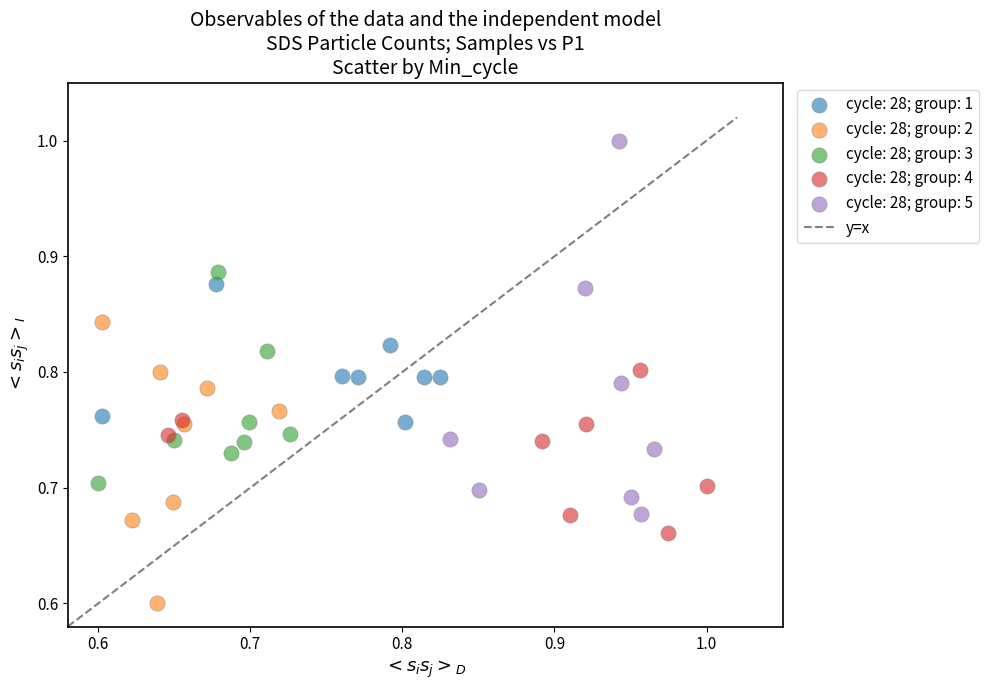

Which series has the widest spread of Y values?

cycle: 28; group: 5